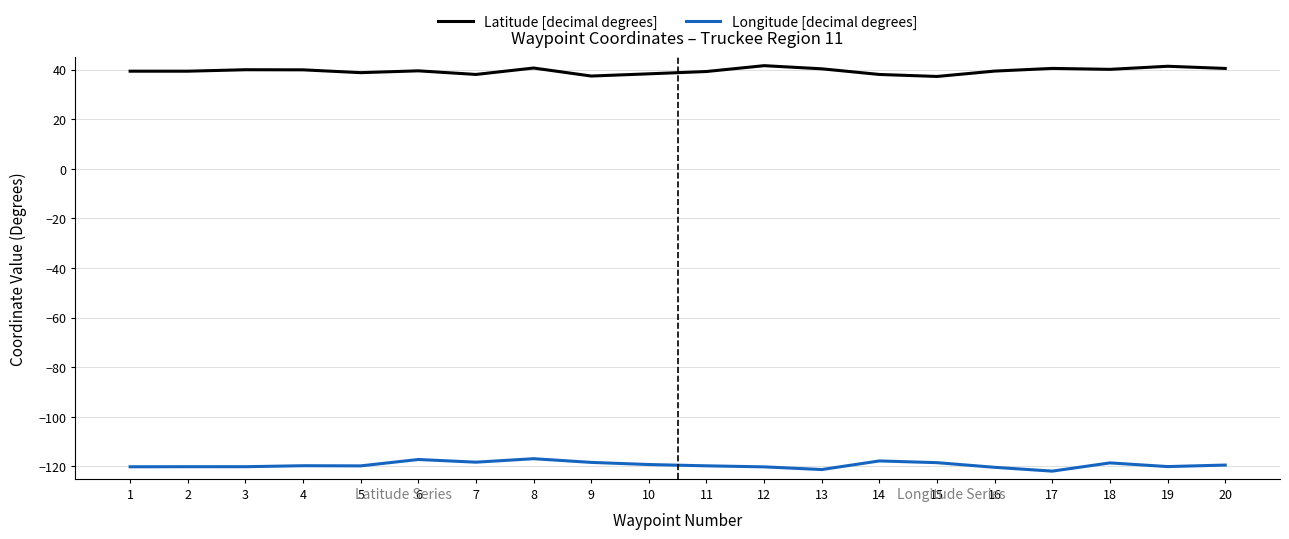

List the series in order of their peak value, lowest first.

Longitude [decimal degrees], Latitude [decimal degrees]